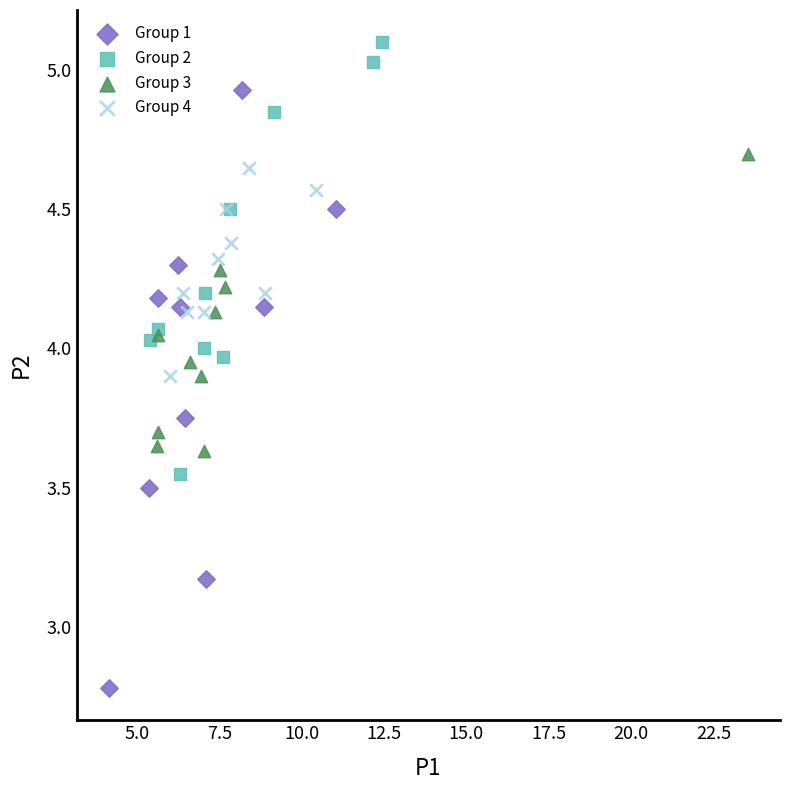

Which series has the widest spread of Y values?

Group 1